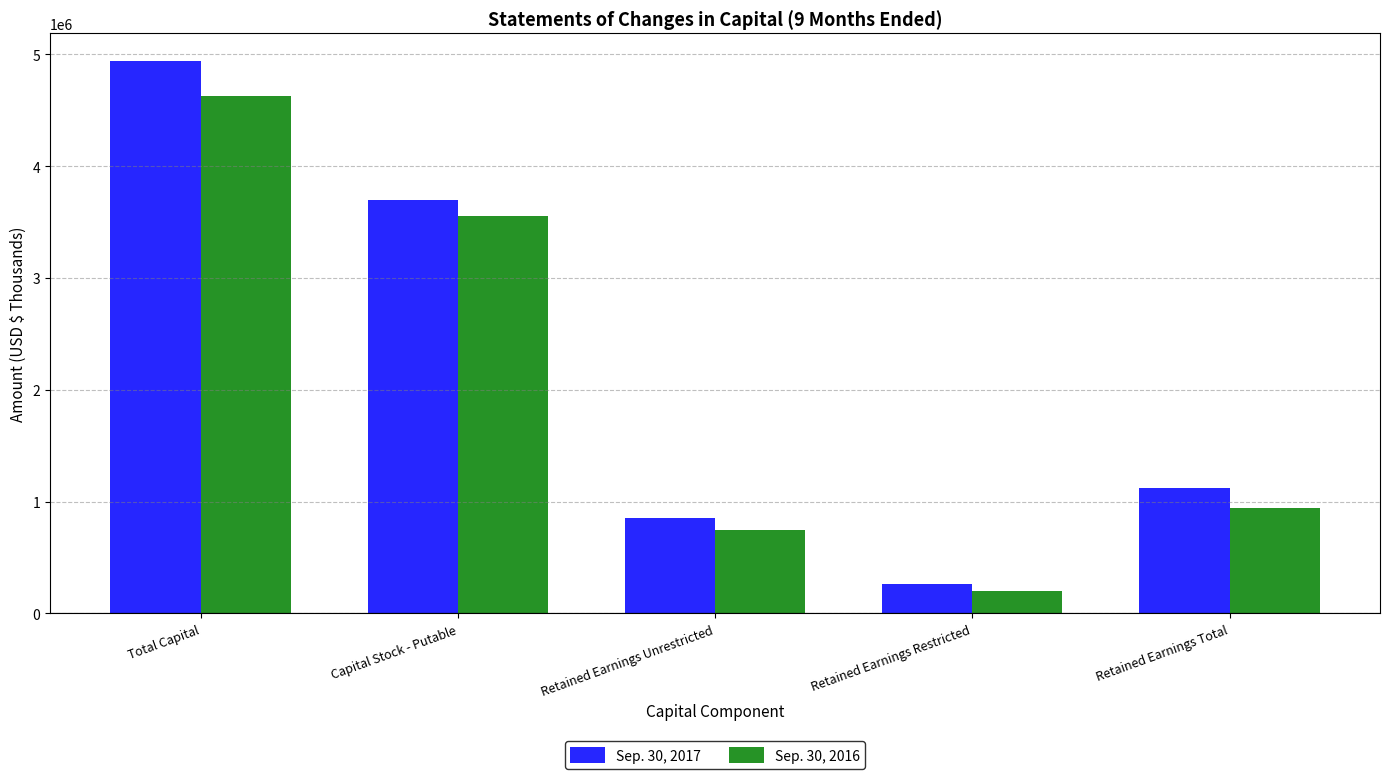

Are the bars horizontal?

No